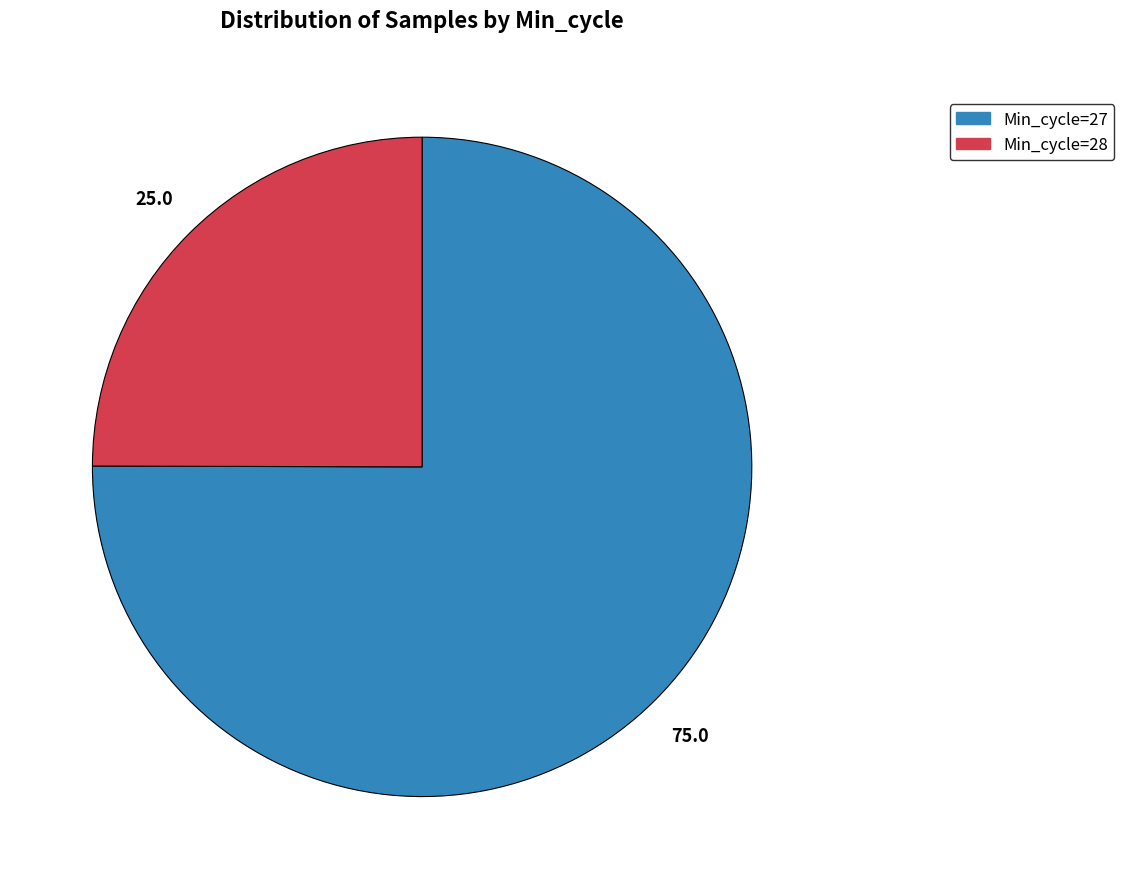

Does any single category account for the majority?

Yes